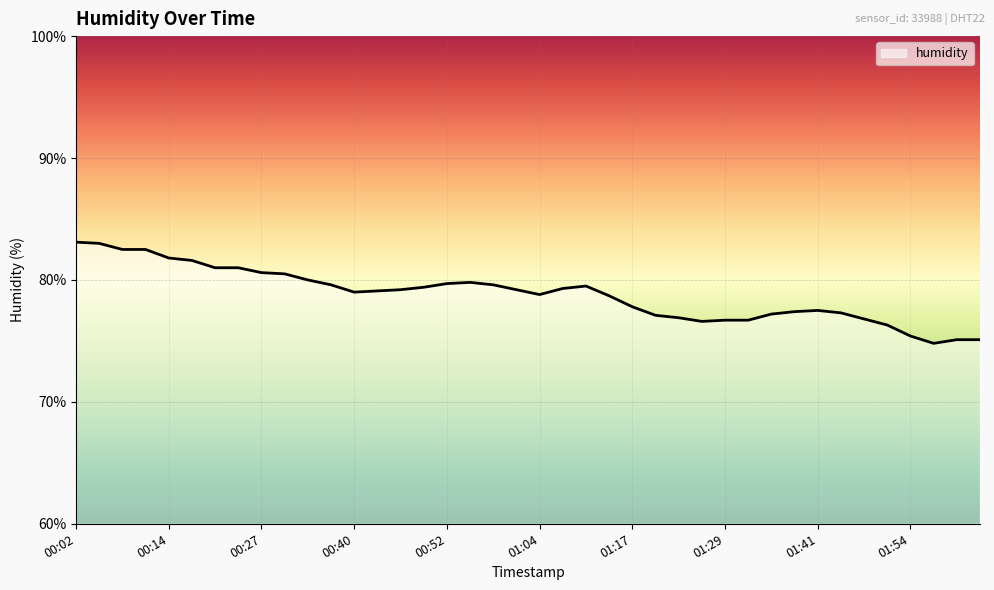

What is the difference between the maximum and minimum values?

8.3